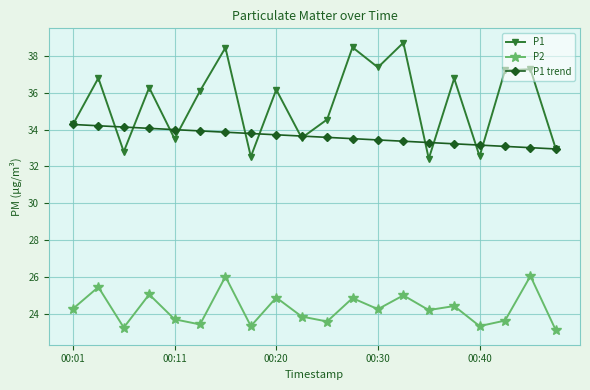

What is the highest value of the P2 series?

26.1